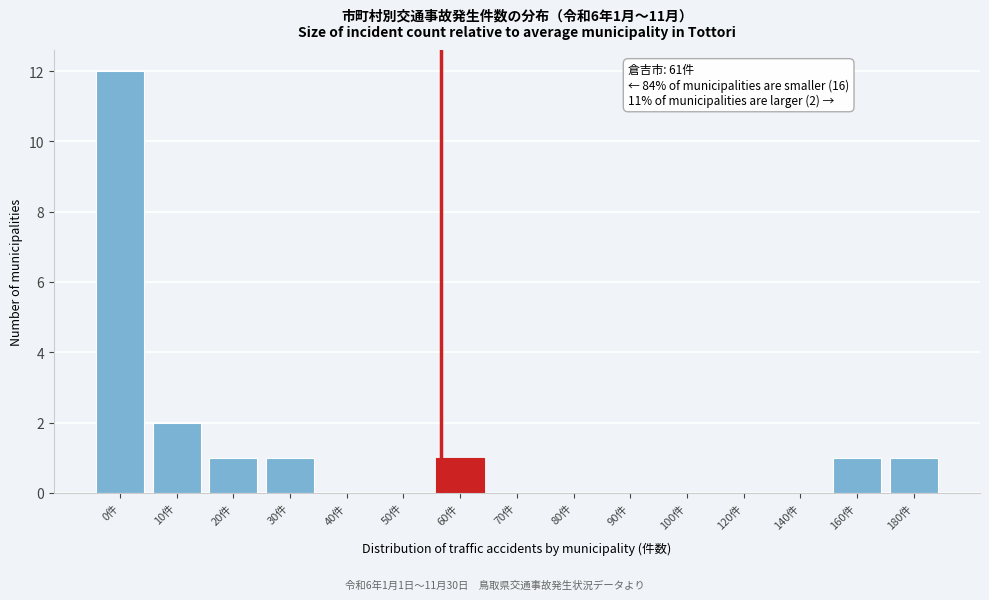

Reading left to right, what are all the values shown in this chart?

0件=12	10件=2	20件=1	30件=1	40件=0	50件=0	60件=1	70件=0	80件=0	90件=0	100件=0	120件=0	140件=0	160件=1	180件=1